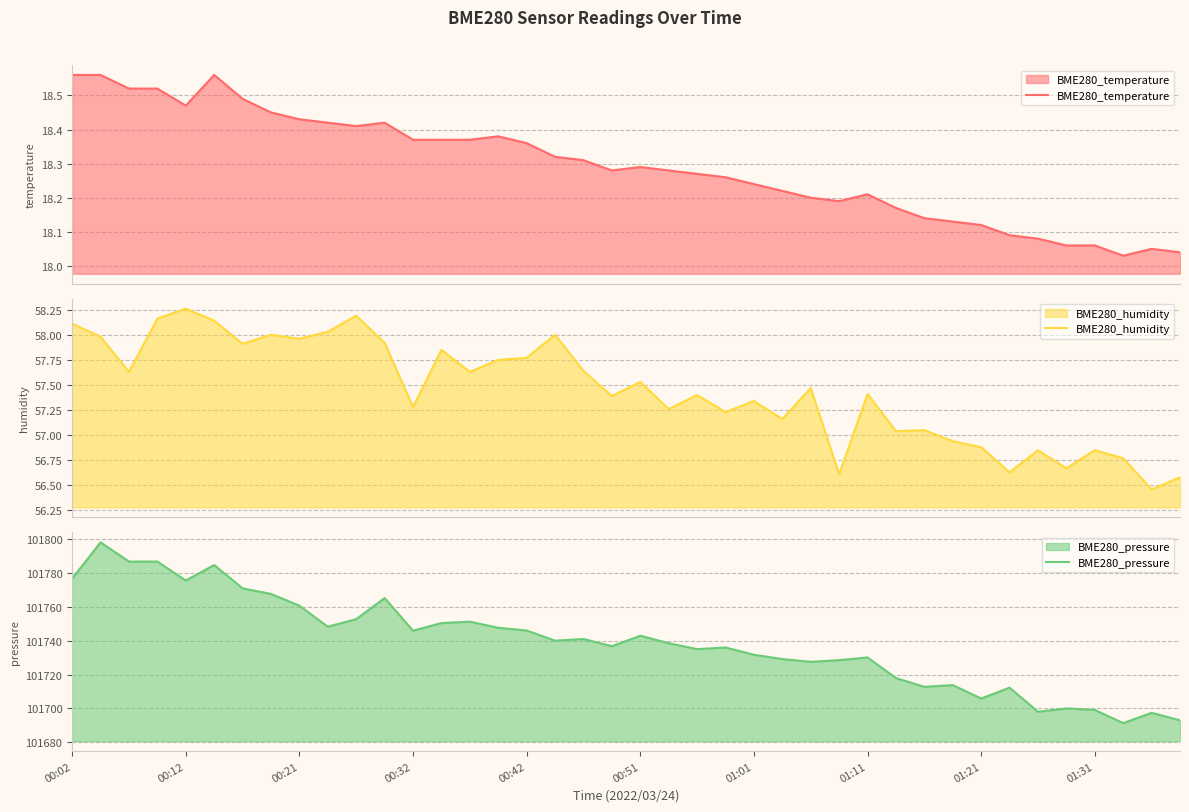

The value of BME280_pressure at 01:31 is 67018.8. True or false?

False